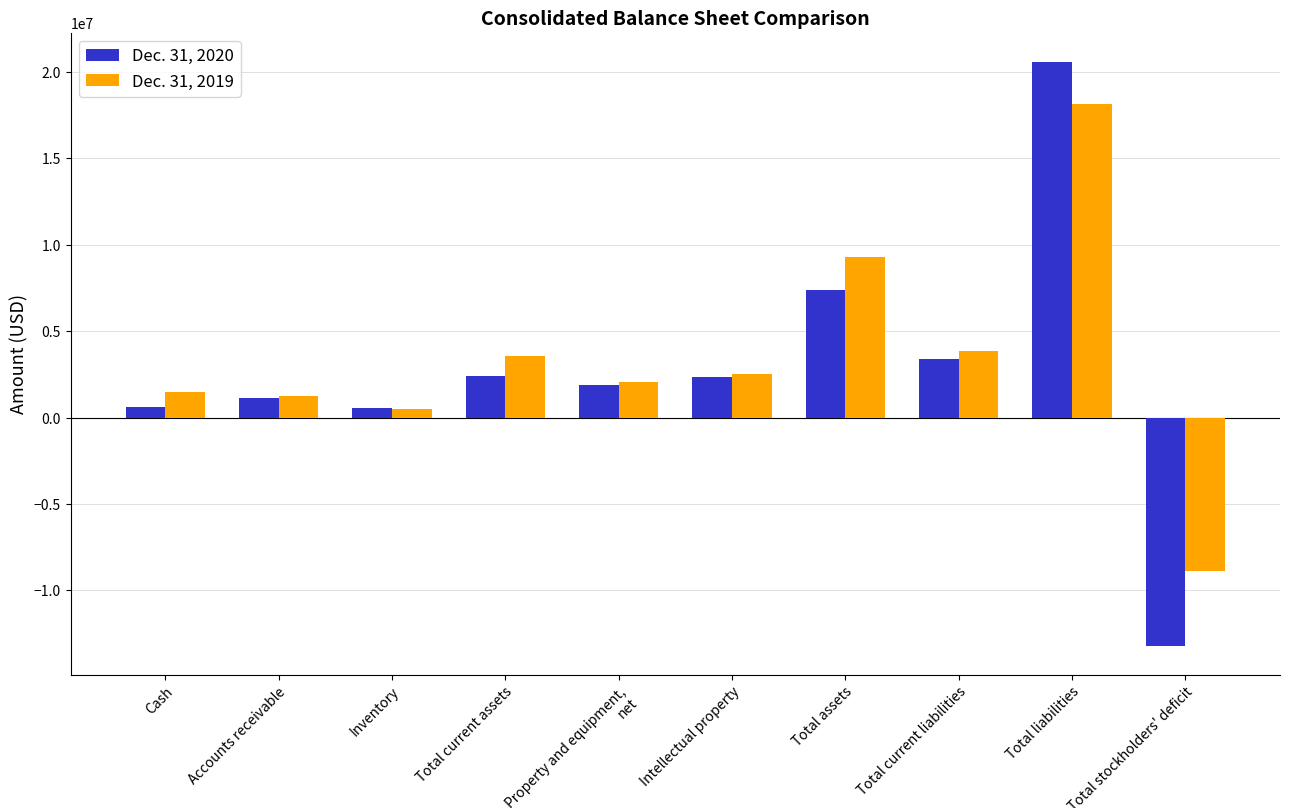

Which series has the largest total across all categories?

Dec. 31, 2019